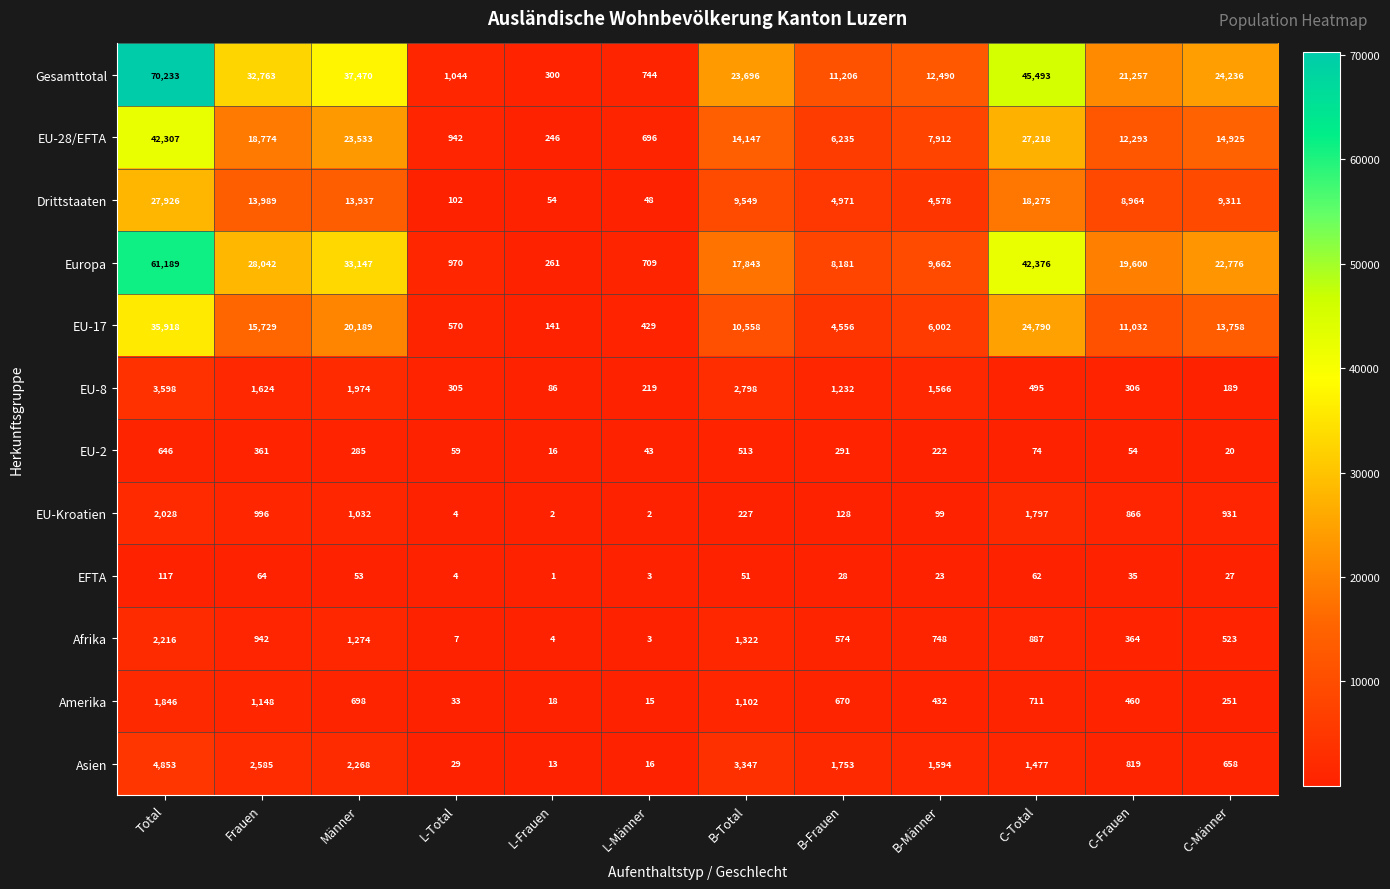

What is the average value of the Amerika series?

615